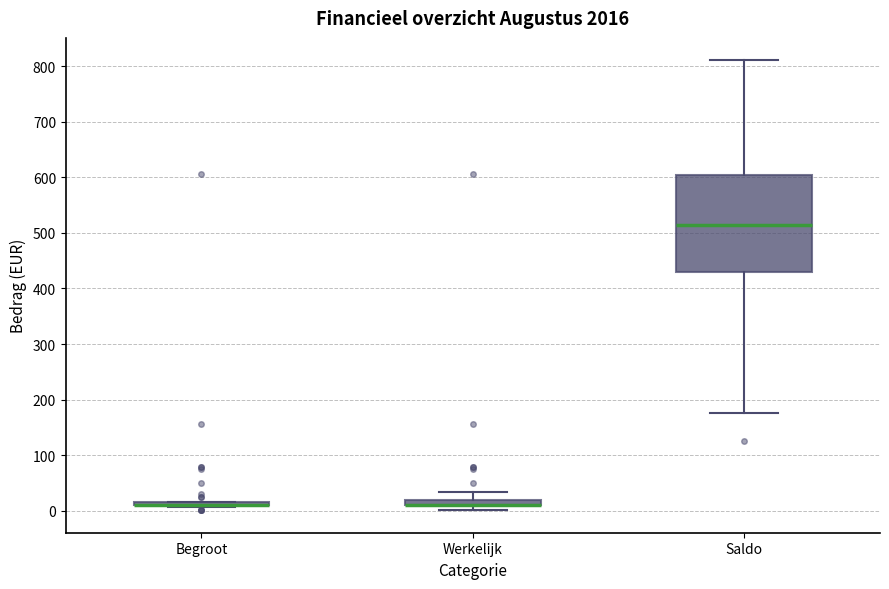

Comparing the boxes themselves (not the whiskers), which one is the tallest?

Saldo